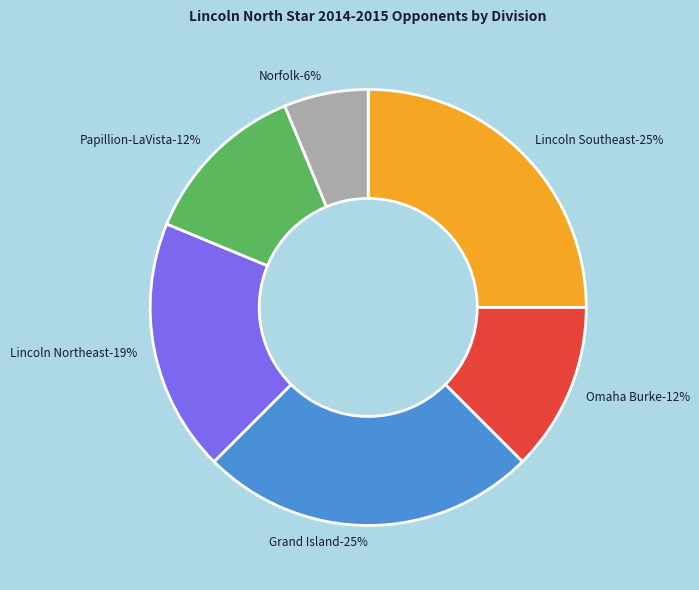

Combined, what portion of the pie is Papillion-LaVista and Norfolk?

18.8%